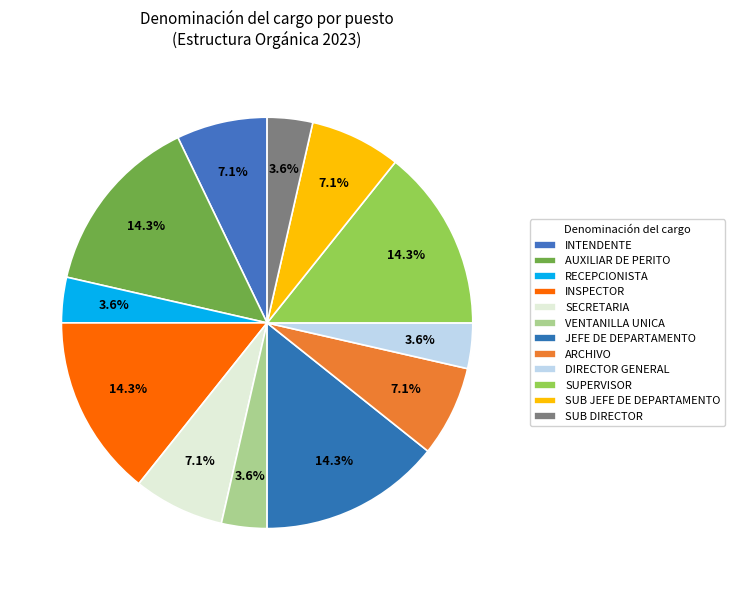

Is AUXILIAR DE PERITO the majority of the pie?

No